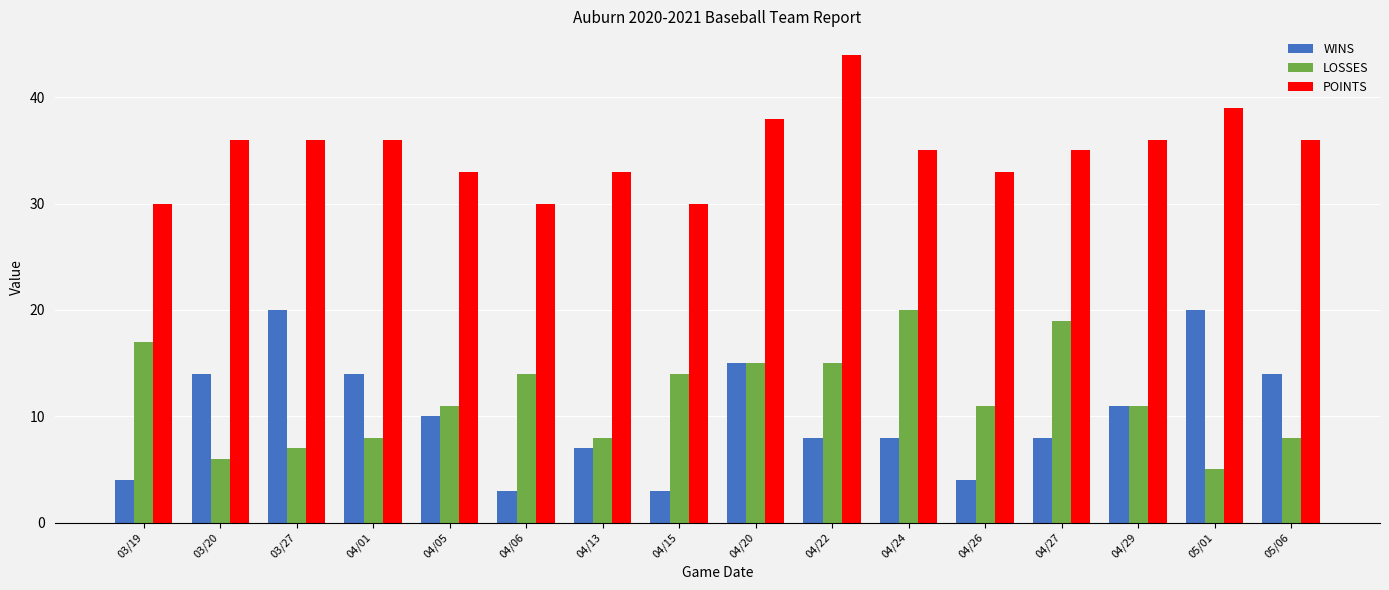

What is the difference between the highest and lowest values at 04/26?

29